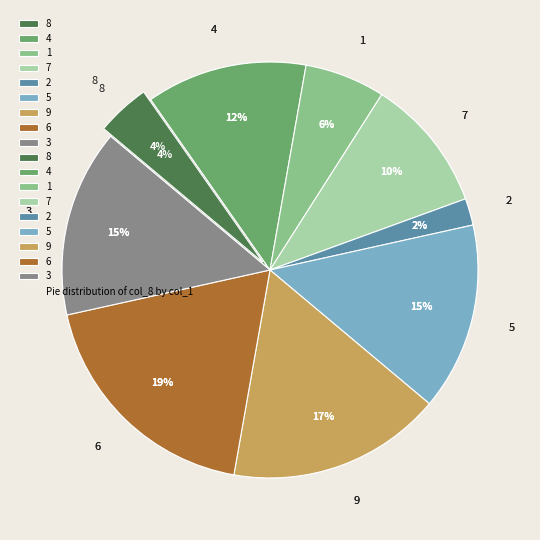

Is it true that 2 is 10% of the pie?

False